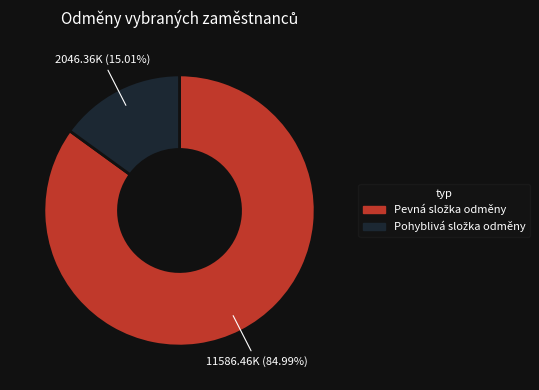

To the nearest percent, what percentage of the pie is Pohyblivá složka odměny?

15%